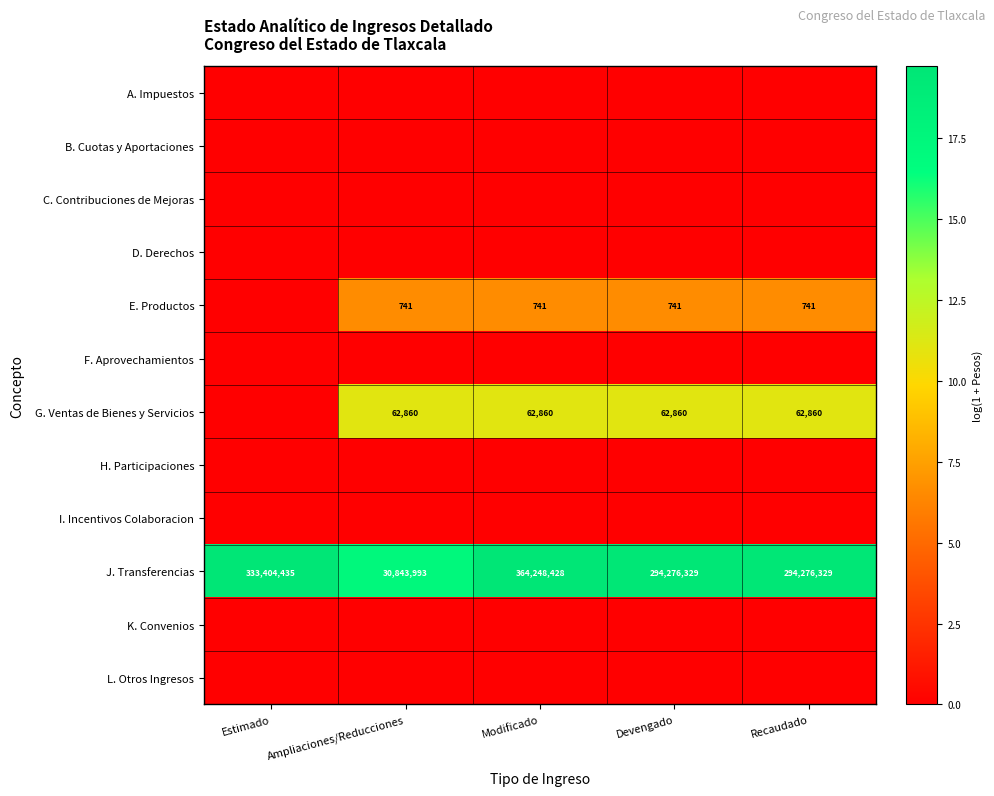

What is the sum of the G. Ventas de Bienes y Servicios values at Ampliaciones/Reducciones and Devengado?

125720